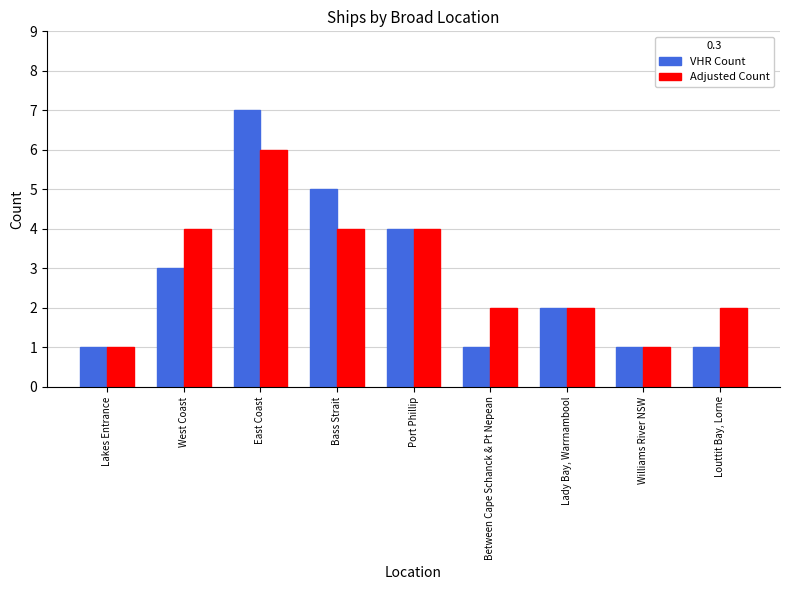

Which has a higher value, West Coast or Between Cape Schanck & Pt Nepean?

West Coast